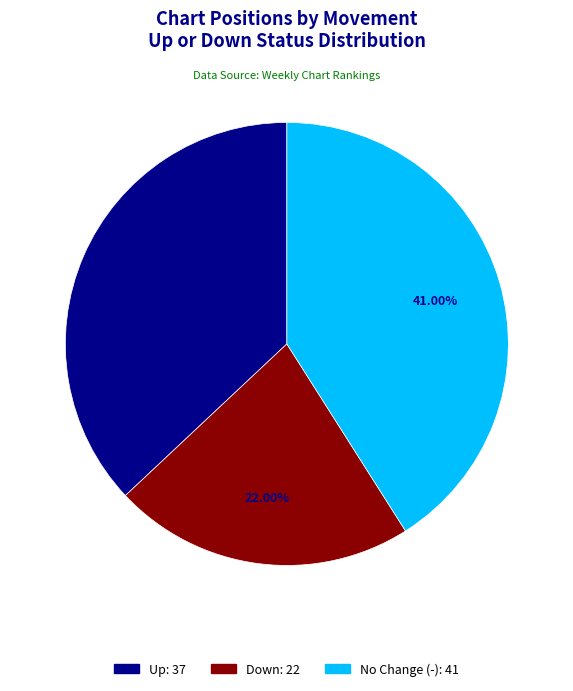

Is the sum of - and down greater than half?

Yes